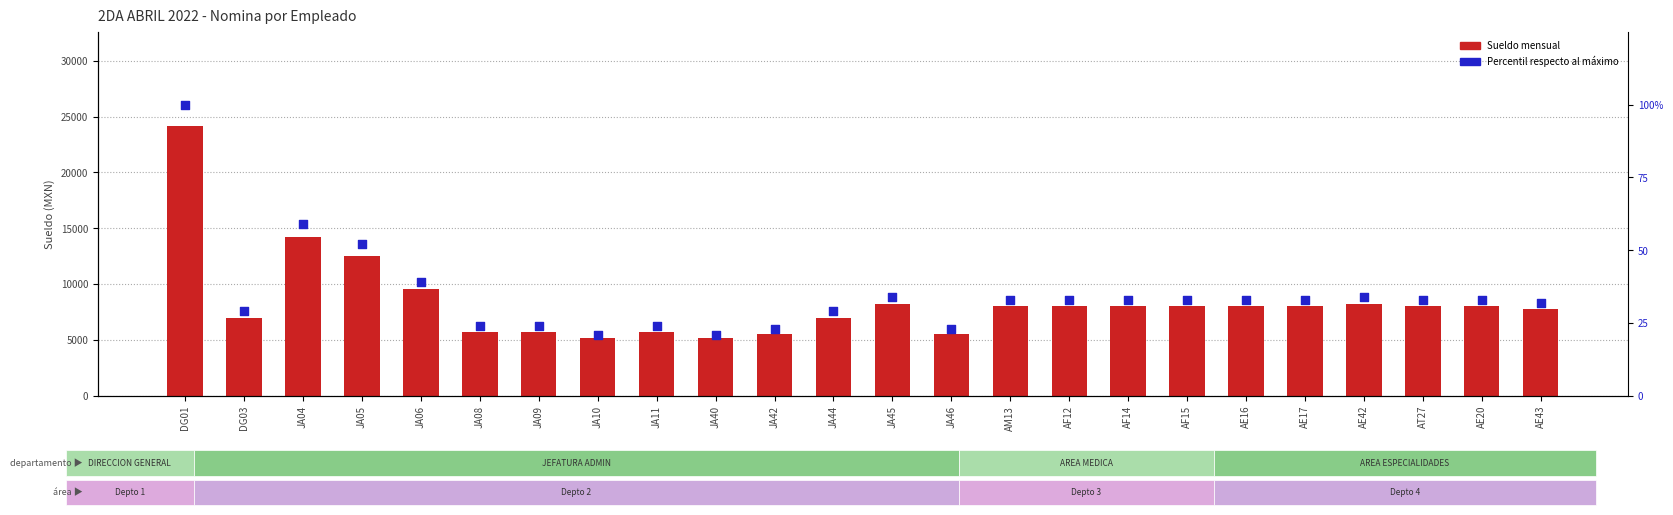

What is the total value across all series at JA06?

9564.0